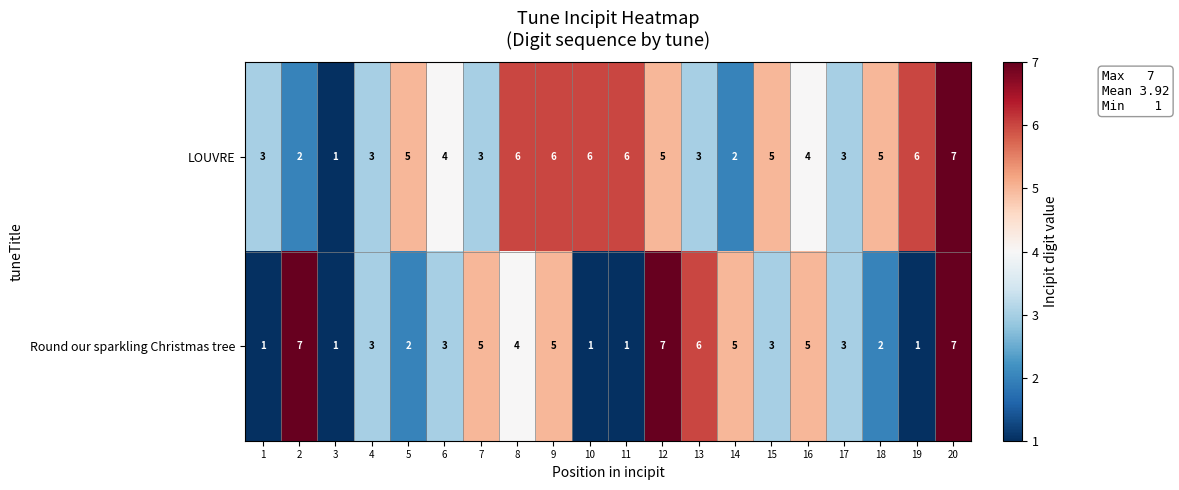

Which series has the largest total across all categories?

LOUVRE